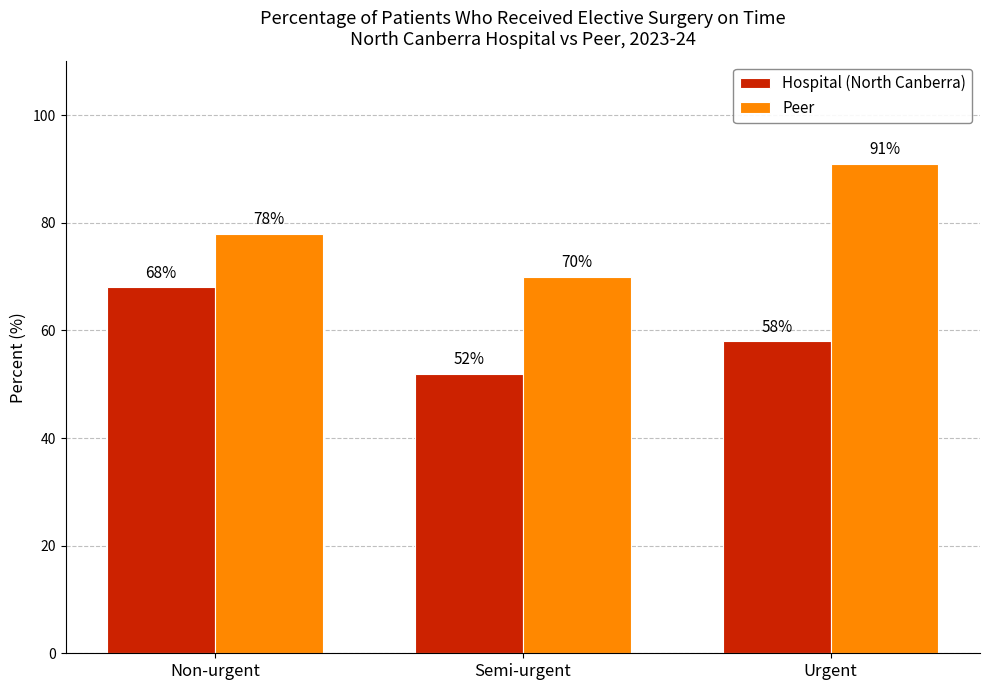

Count the Hospital (North Canberra) values in the range 52 to 68.

3